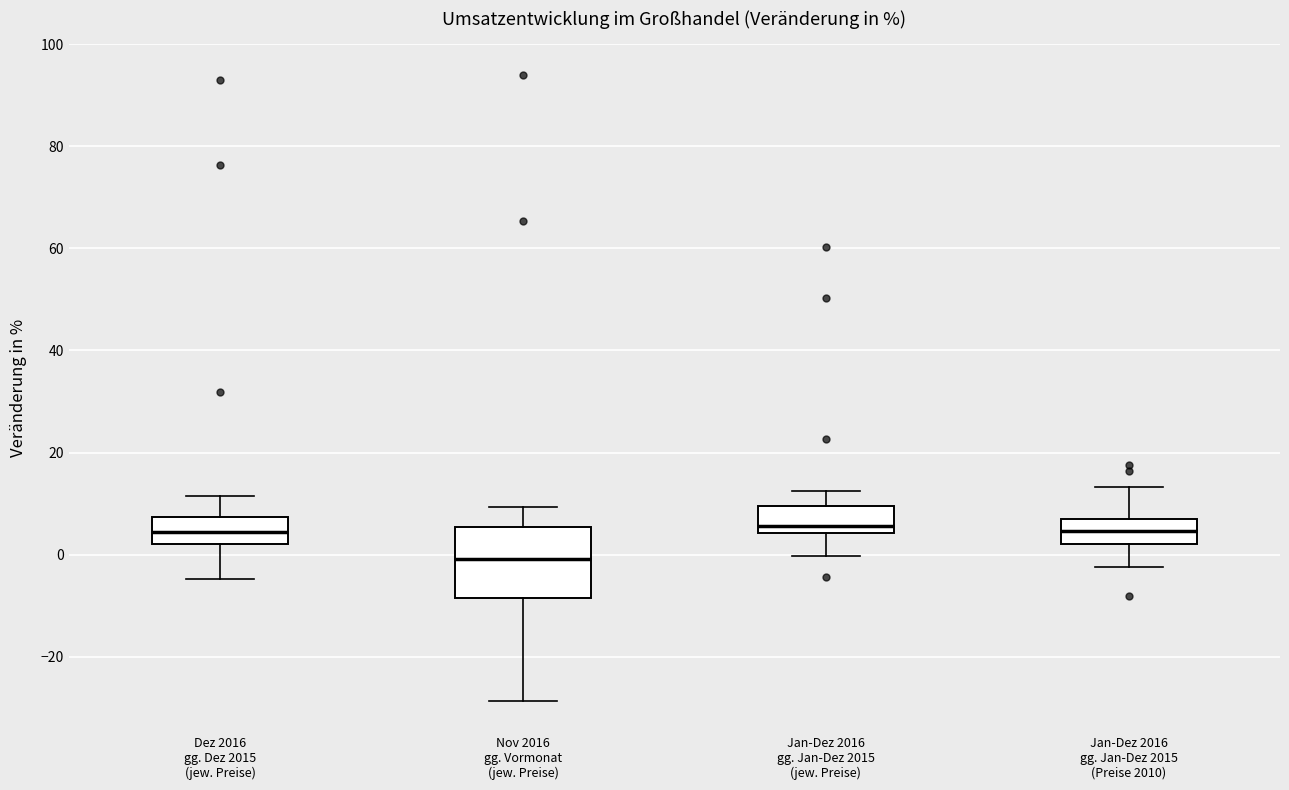

Reading left to right, read every box against the y-axis: the position of its median line, the range the box covers, and the ends of its whiskers. The values are not printed on the chart, so give them approximately, as read against the axis.

Dez 2016 gg. Dez 2015 (jew. Preise): median 4, box 2 to 8, whiskers -4 to 12
Nov 2016 gg. Vormonat (jew. Preise): median 0, box -8 to 6, whiskers -28 to 10
Jan-Dez 2016 gg. Jan-Dez 2015 (jew. Preise): median 6, box 4 to 10, whiskers 0 to 12
Jan-Dez 2016 gg. Jan-Dez 2015 (Preise 2010): median 4, box 2 to 8, whiskers -2 to 14